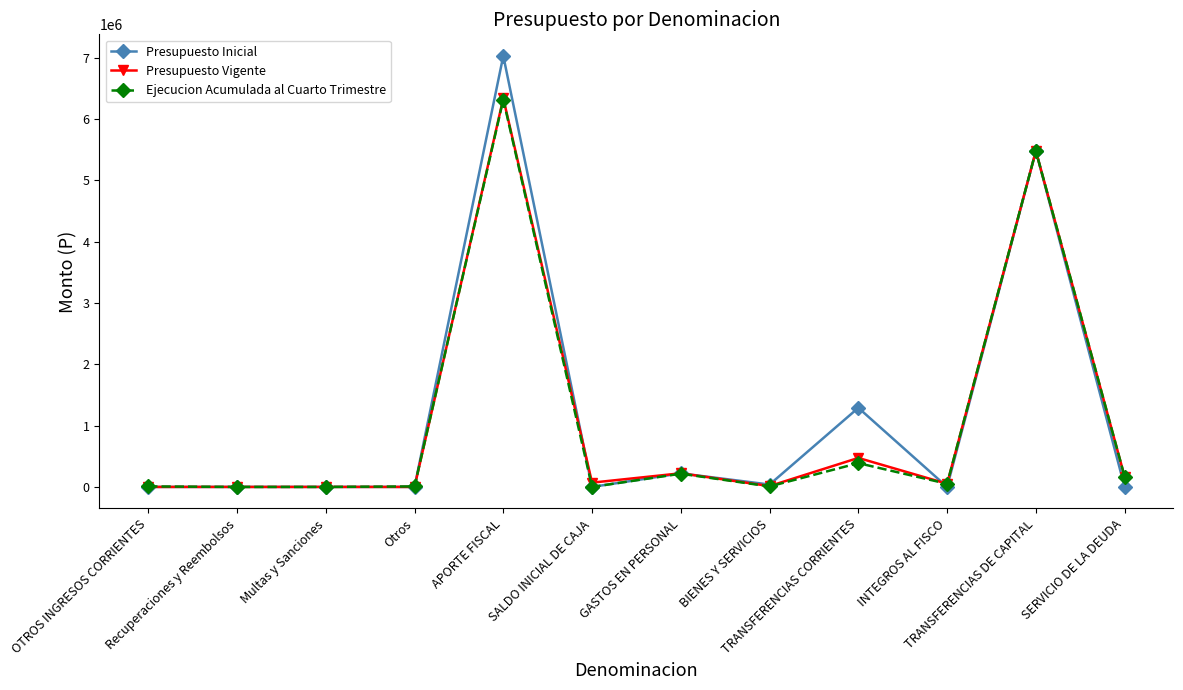

What is the highest value of the Presupuesto Inicial series?

7030165